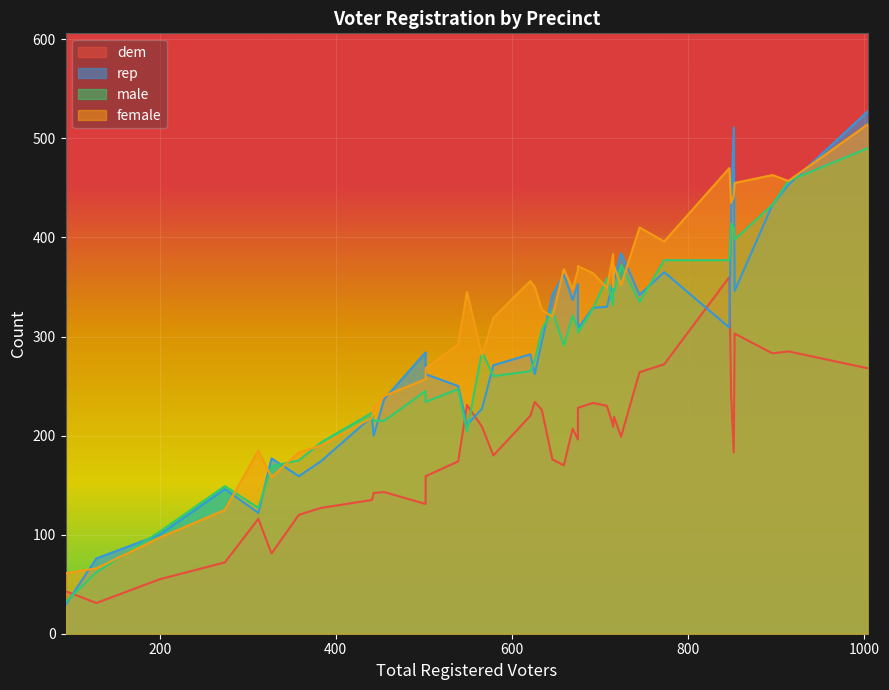

What value does the female series have at 669, to the nearest 10?

350